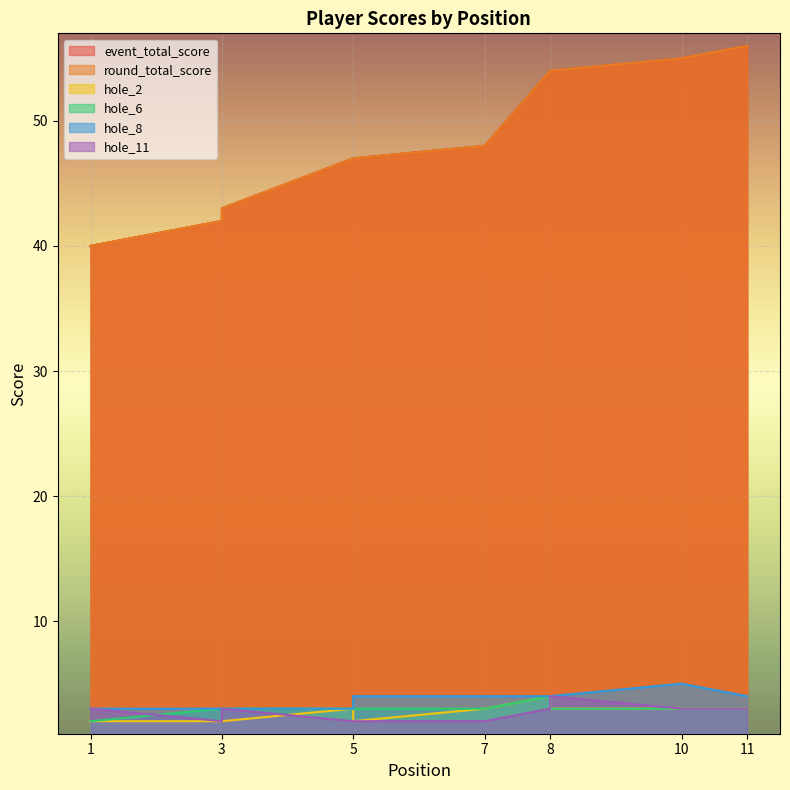

Reading right to left, what are all the values shown in this chart?

event_total_score: 56	55	54	54	48	47	47	43	42	40	40
round_total_score: 56	55	54	54	48	47	47	43	42	40	40
hole_2: 3	3	3	4	3	2	3	2	2	2	2
hole_6: 3	3	3	4	3	3	3	3	3	2	2
hole_8: 4	5	4	4	4	4	3	3	3	3	3
hole_11: 3	3	4	3	2	2	2	3	2	3	3